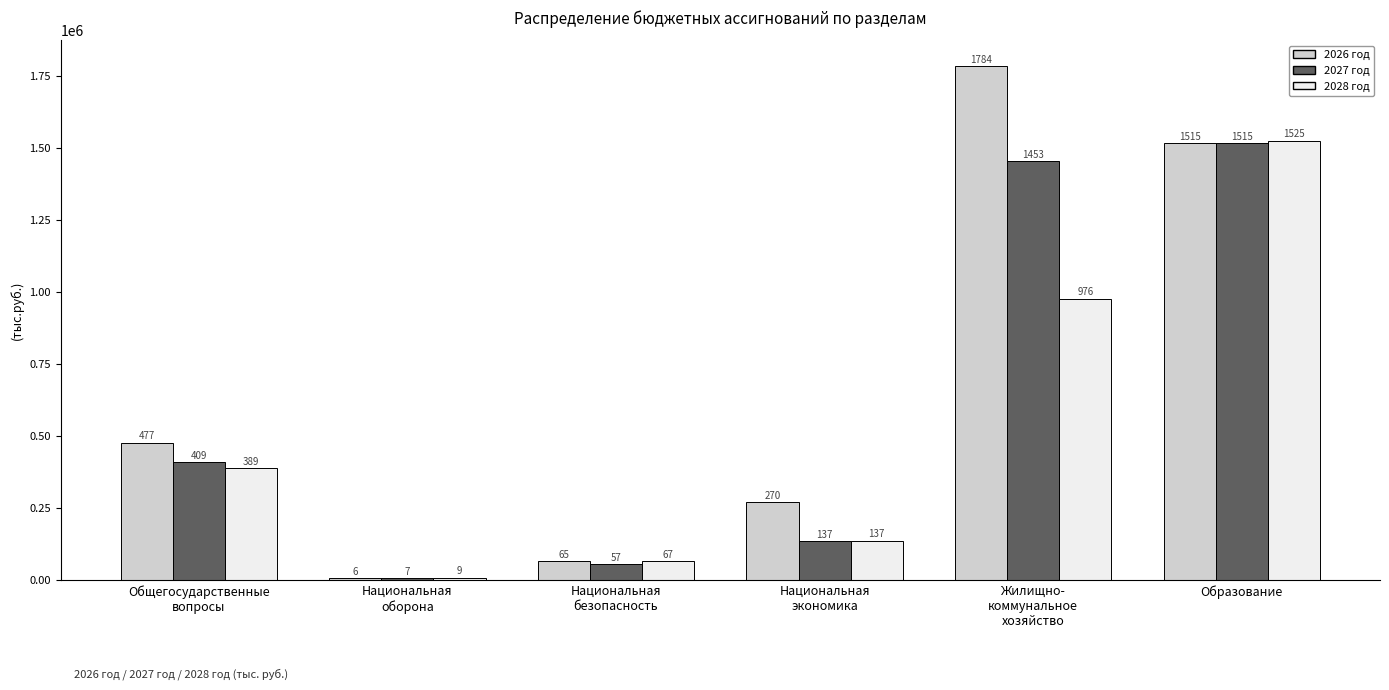

How many bars are there in each group?

3